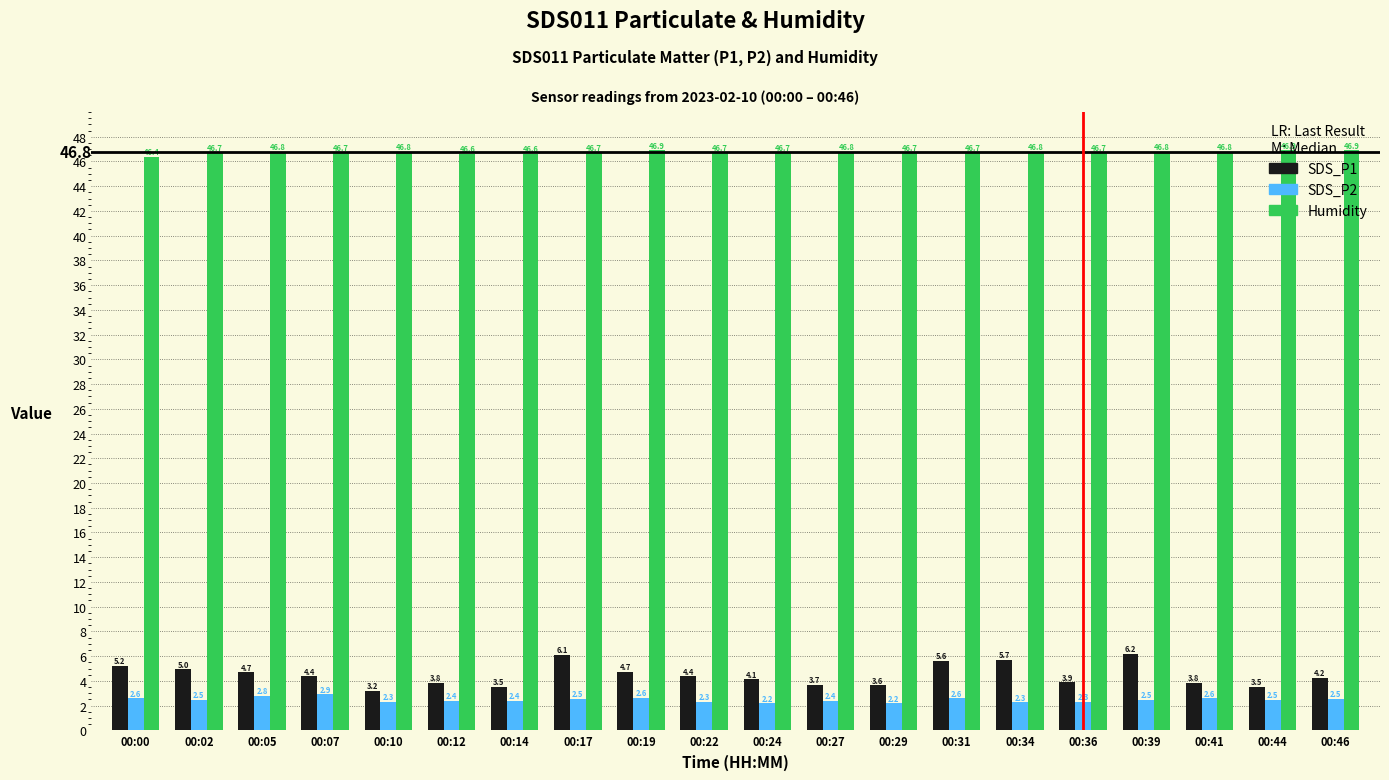

At which label is Humidity closest to 46?

00:00